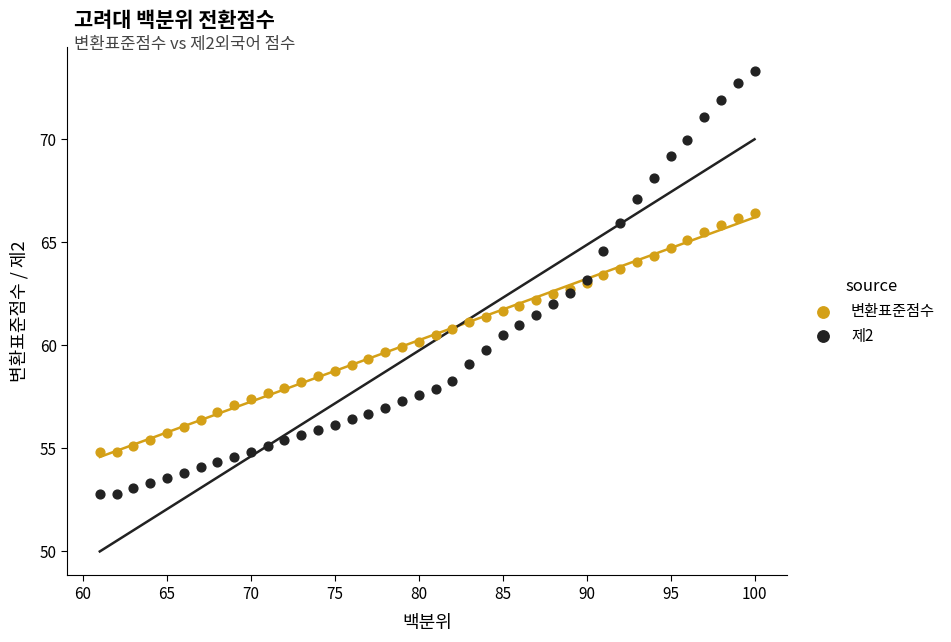

Which series contains the lowest Y value?

제2